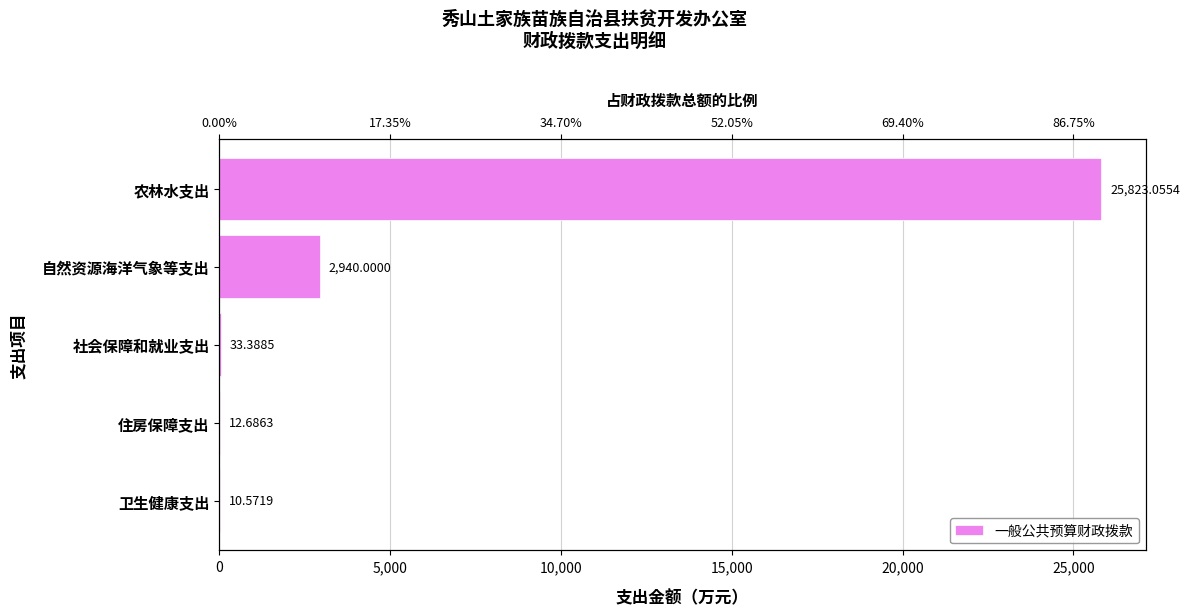

What is the average value?

5763.9